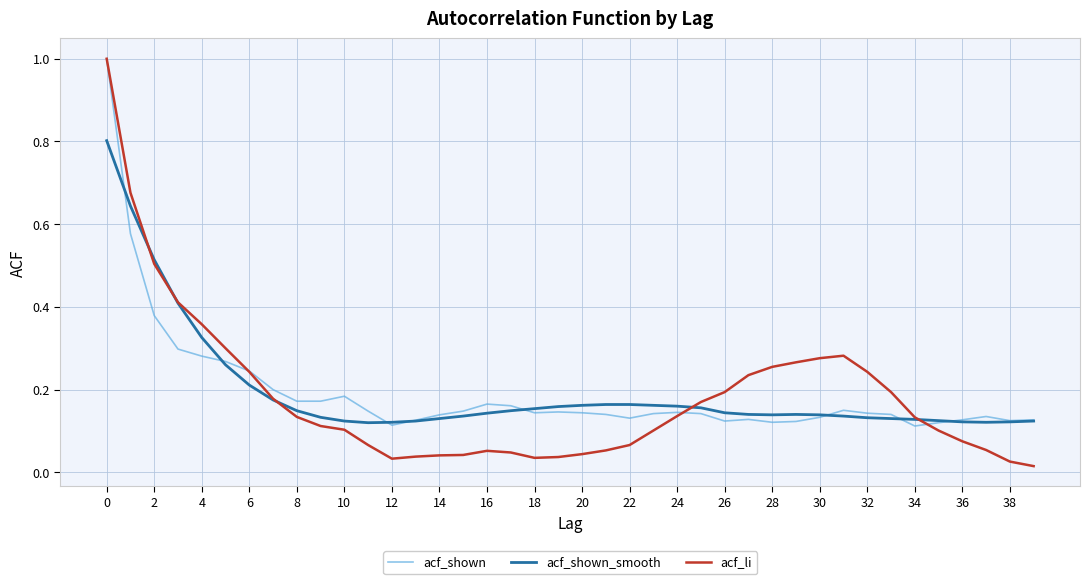

What is the greatest value displayed?

1.0